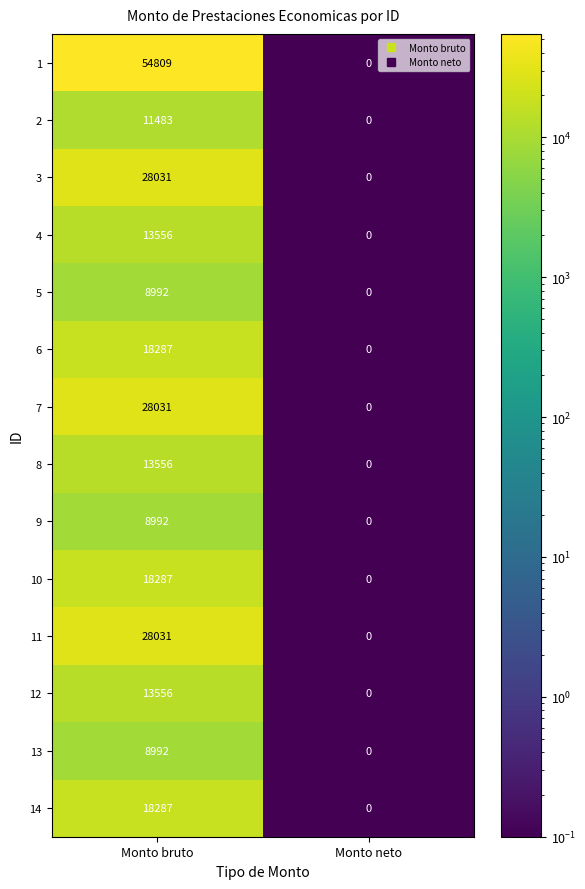

The value of 1 at Monto bruto is 54809. True or false?

True